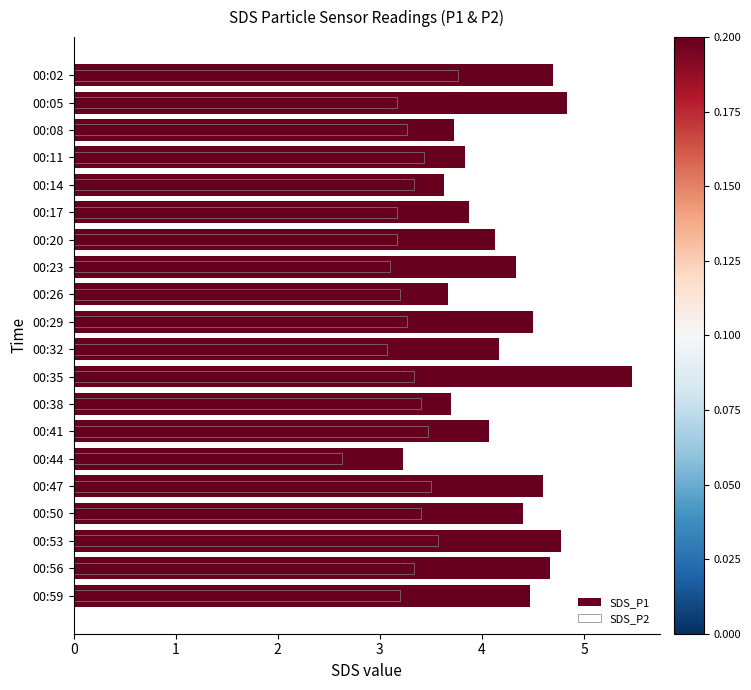

Reading right to left, what are all the values shown in this chart?

SDS_P1: 4.5	4.7	4.8	4.4	4.6	3.2	4.1	3.7	5.5	4.2	4.5	3.7	4.3	4.1	3.9	3.6	3.8	3.7	4.8	4.7
SDS_P2: 3.2	3.3	3.6	3.4	3.5	2.6	3.5	3.4	3.3	3.1	3.3	3.2	3.1	3.2	3.2	3.3	3.4	3.3	3.2	3.8